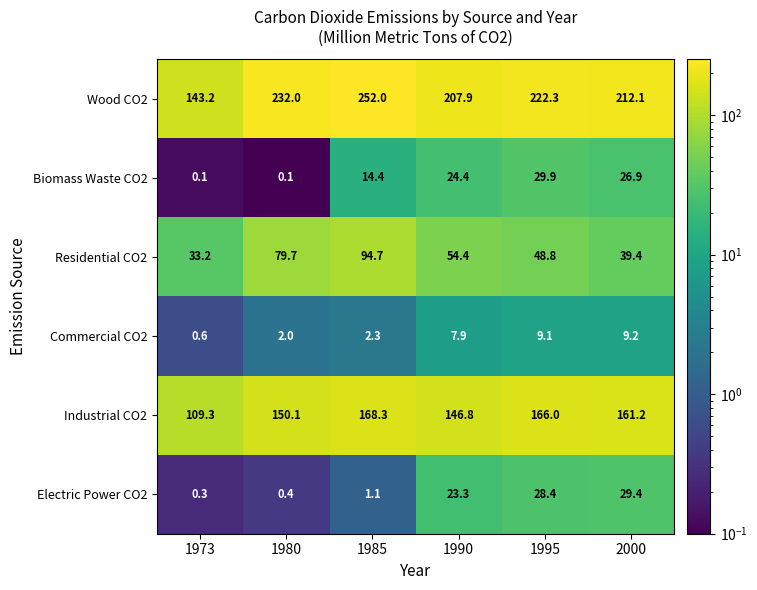

What is the difference between the Electric Power CO2 values at 1985 and 1980?

0.7